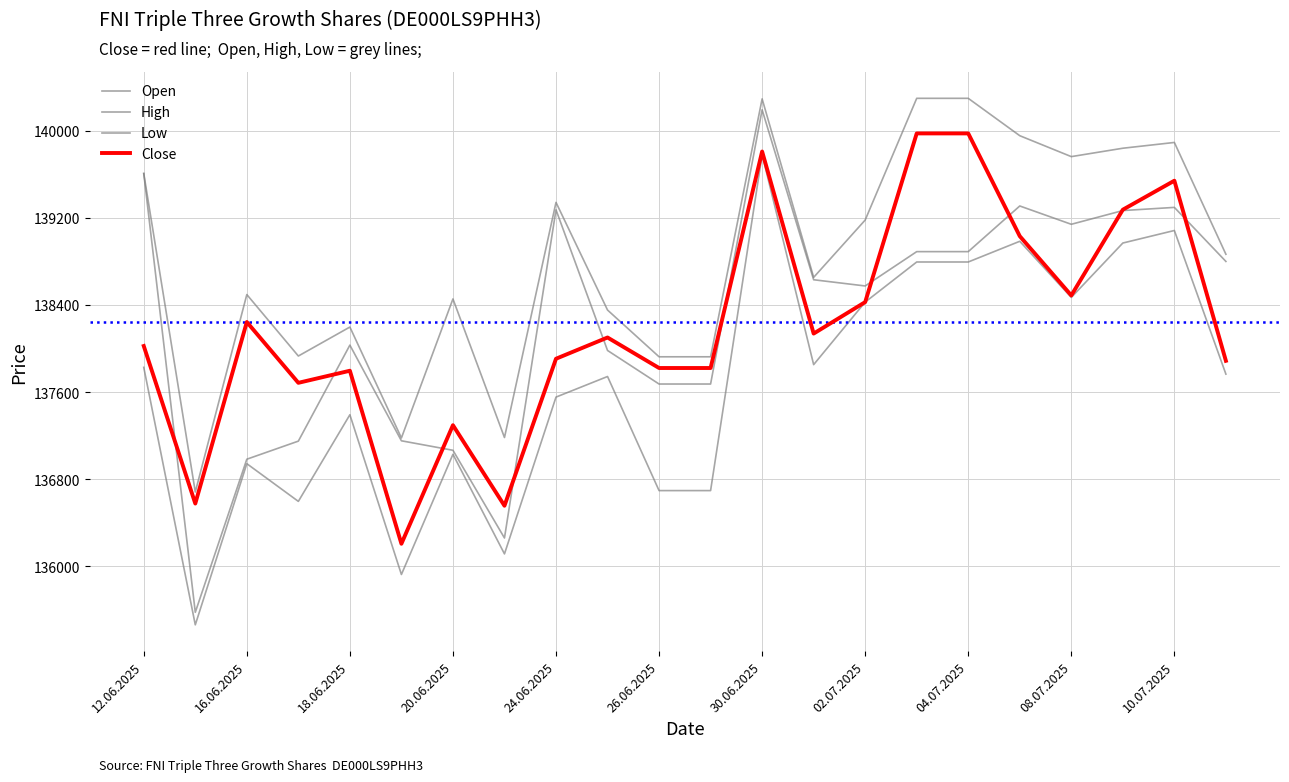

Is this an area chart (filled region under the line)?

No